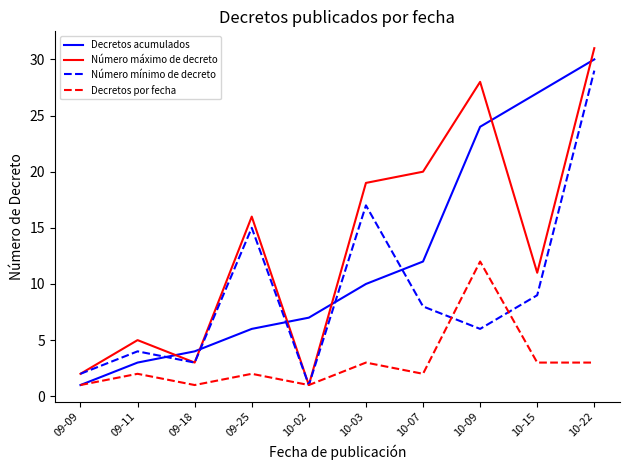

Does the chart display data point markers on the line(s)?

No